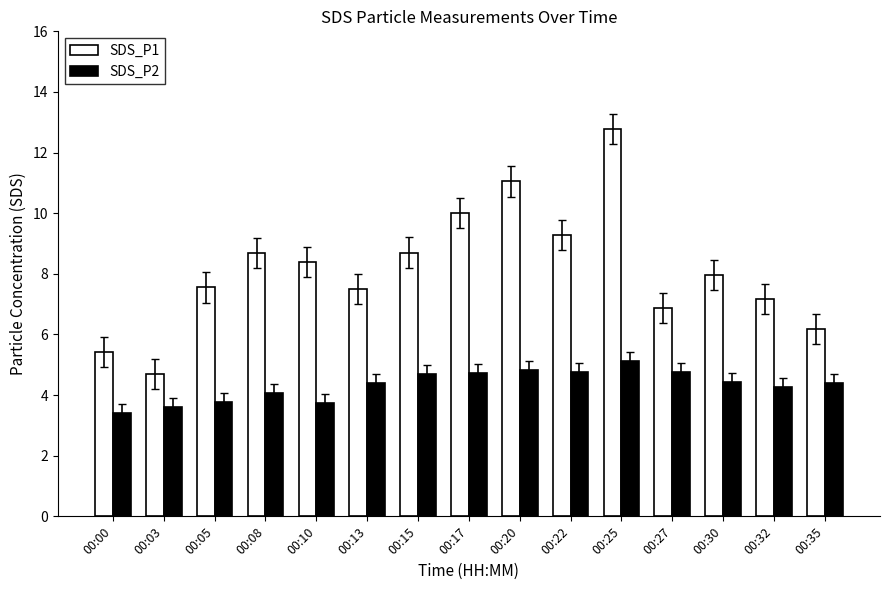

What is the difference between the SDS_P2 values at 00:03 and 00:30?

0.8